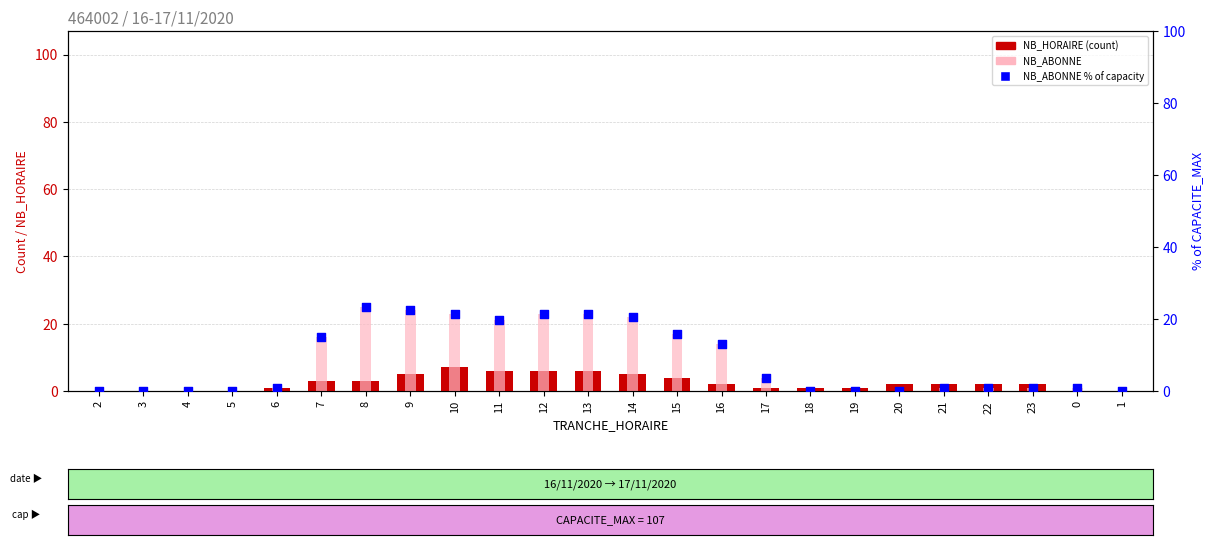

Which series reaches the minimum Y coordinate?

NB_HORAIRE